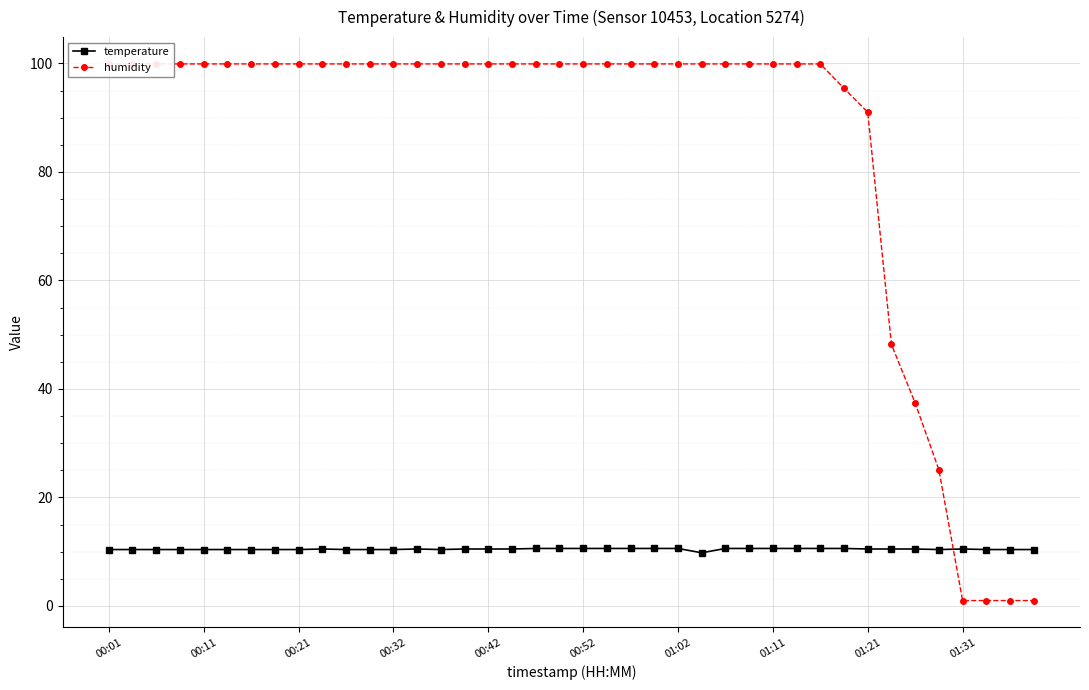

At which category does temperature reach its first local valley?

14